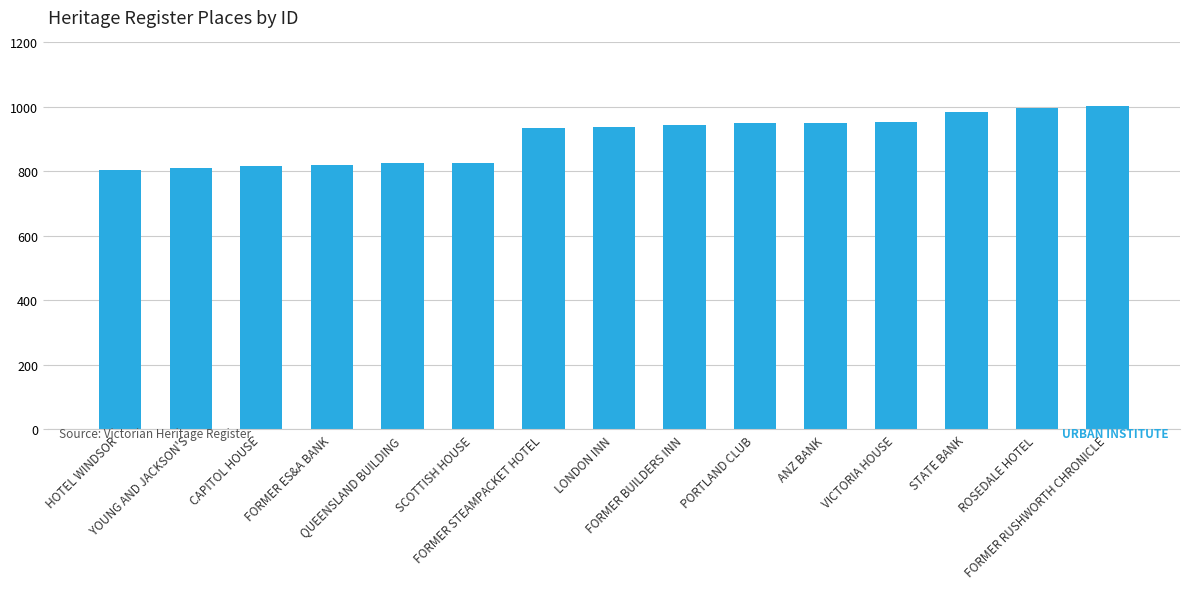

Does the chart contain any negative values?

No